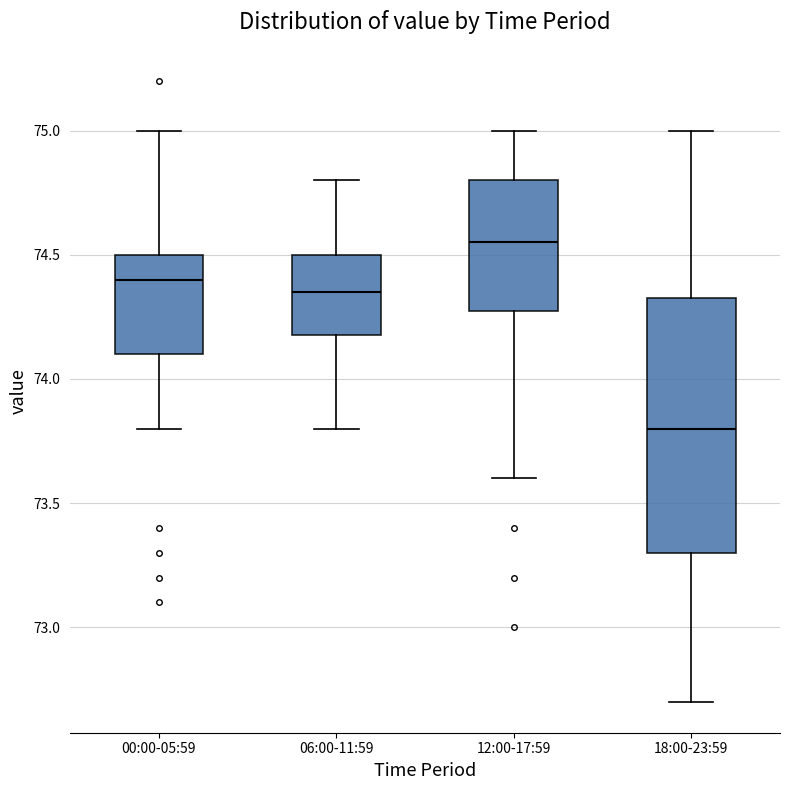

Reading left to right, transcribe this box plot: for each box, give where its median line is, the range the box spans, and where its two whiskers end, as read against the y-axis. The values are not printed on the chart, so give them approximately, as read against the axis.

00:00-05:59: median 74.40, box 74.10 to 74.50, whiskers 73.80 to 75.00
06:00-11:59: median 74.35, box 74.20 to 74.50, whiskers 73.80 to 74.80
12:00-17:59: median 74.55, box 74.30 to 74.80, whiskers 73.60 to 75.00
18:00-23:59: median 73.80, box 73.30 to 74.35, whiskers 72.70 to 75.00